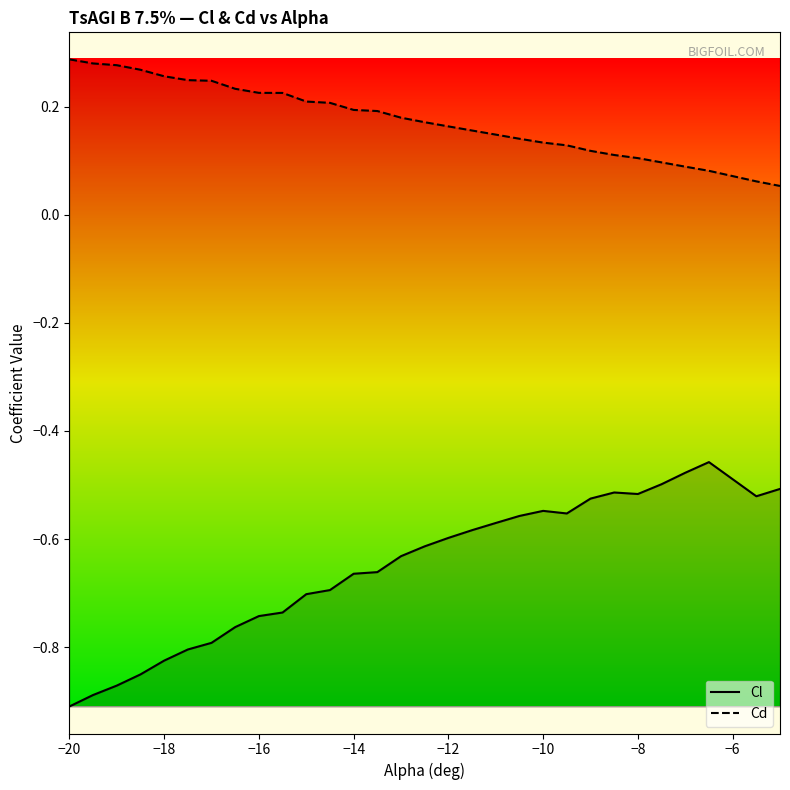

How many lines are shown in the chart?

2